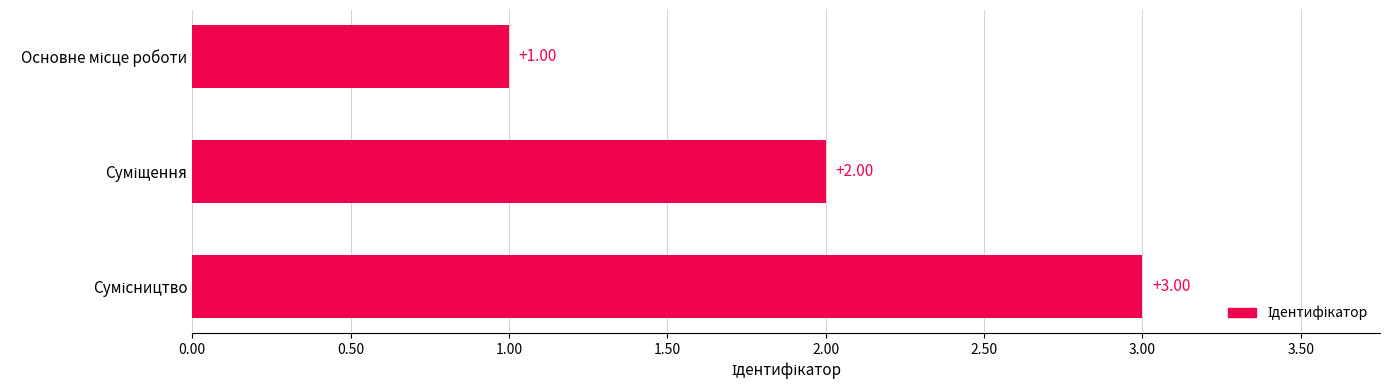

What is the sum of all values?

6